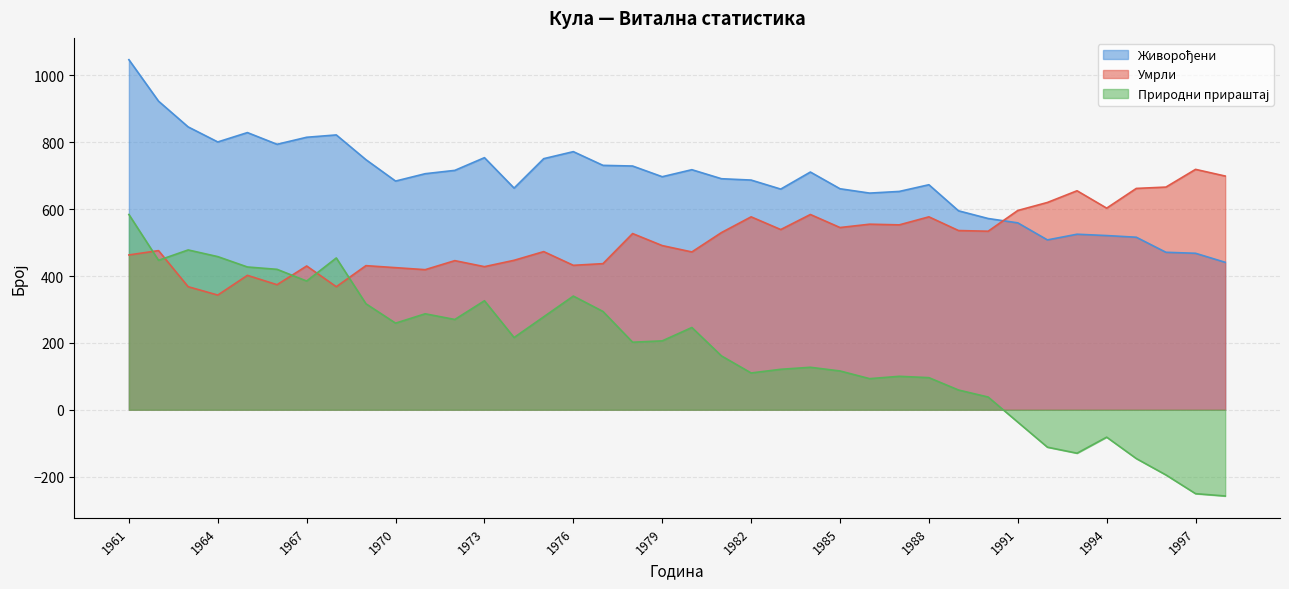

What is the total value across all series at 1989?

1190